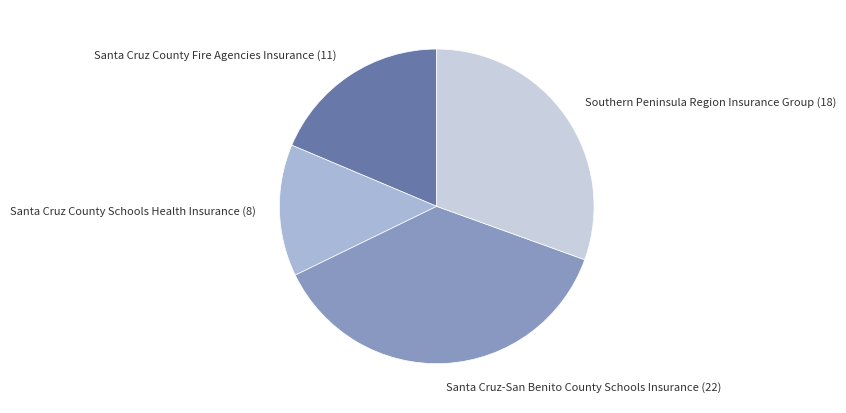

Is there any slice that represents more than half of the pie?

No